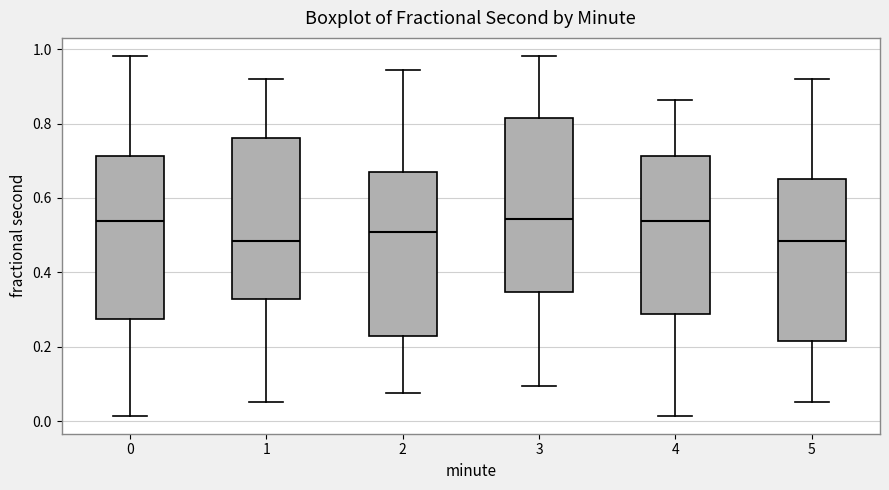

Reading left to right, transcribe this box plot: for each box, give where its median line is, the range the box spans, and where its two whiskers end, as read against the y-axis. The values are not printed on the chart, so give them approximately, as read against the axis.

0: median 0.54, box 0.28 to 0.72, whiskers 0.02 to 0.98
1: median 0.48, box 0.32 to 0.76, whiskers 0.06 to 0.92
2: median 0.50, box 0.22 to 0.66, whiskers 0.08 to 0.94
3: median 0.54, box 0.34 to 0.82, whiskers 0.10 to 0.98
4: median 0.54, box 0.28 to 0.72, whiskers 0.02 to 0.86
5: median 0.48, box 0.22 to 0.66, whiskers 0.06 to 0.92